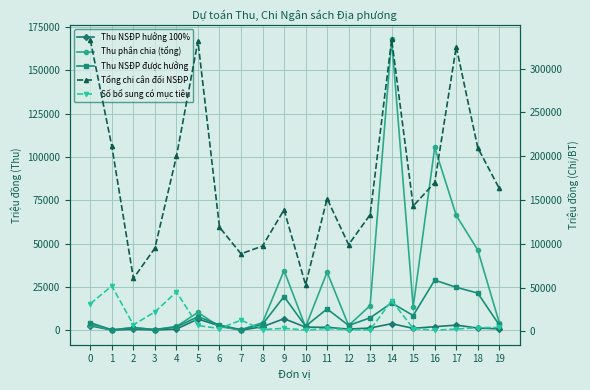

What value does the Số bổ sung có mục tiêu series have at 12?

1980.0